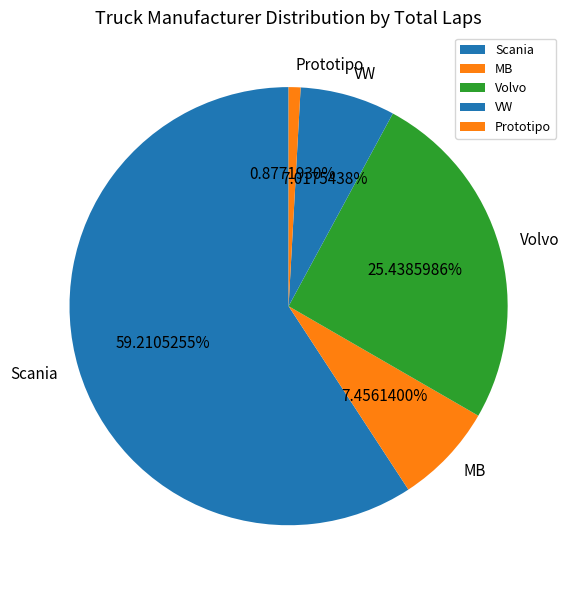

Is Volvo the majority of the pie?

No